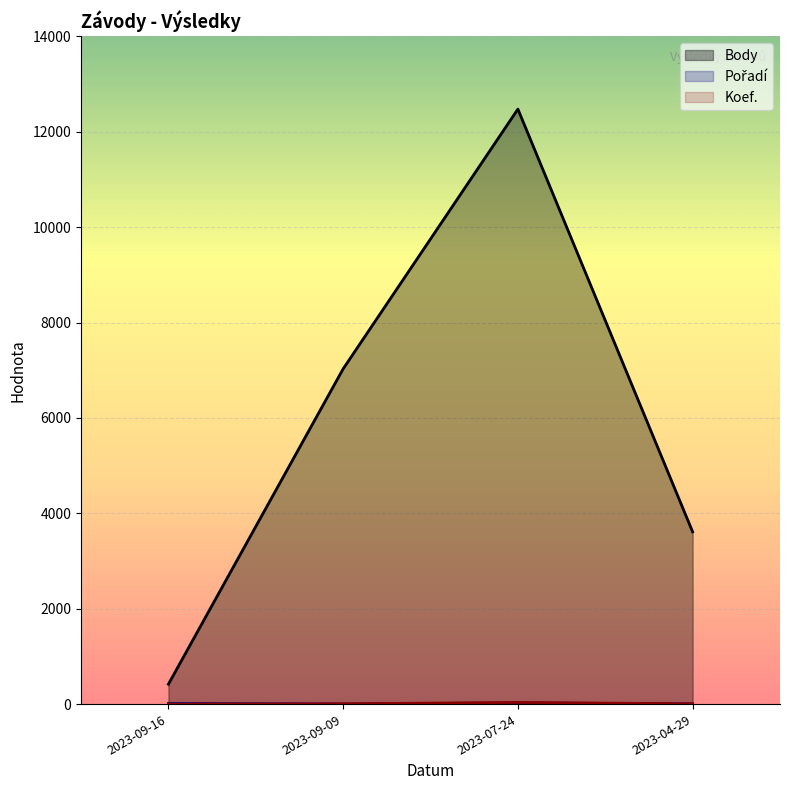

How many lines are shown in the chart?

3